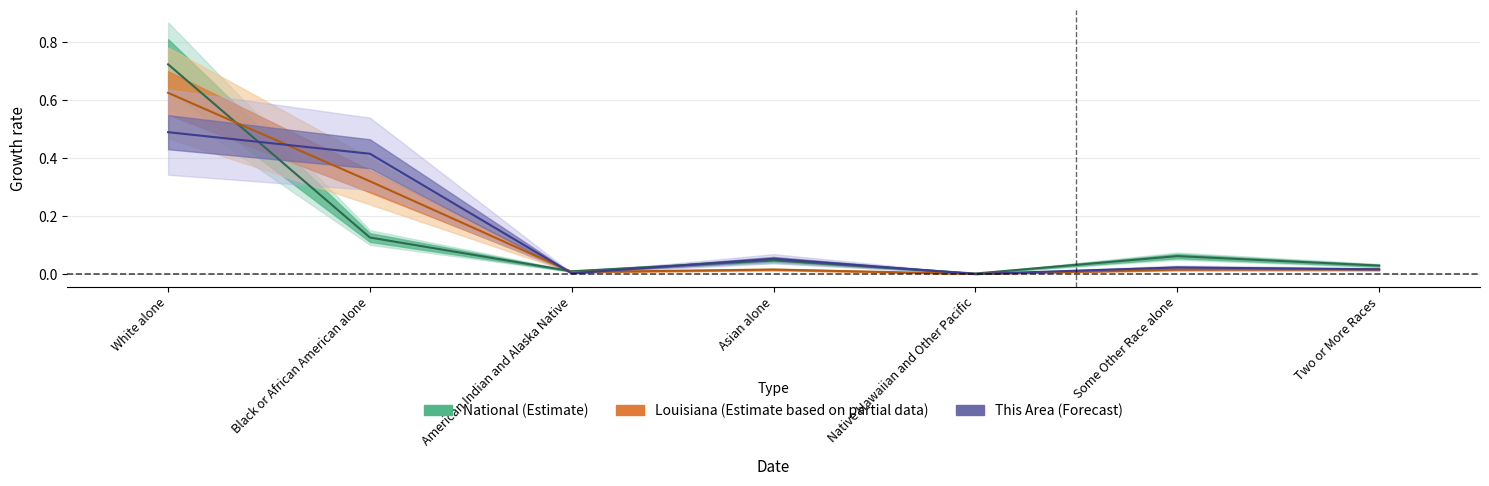

The Louisiana series shows 0.0 at Native Hawaiian and Other Pacific. True or false?

True